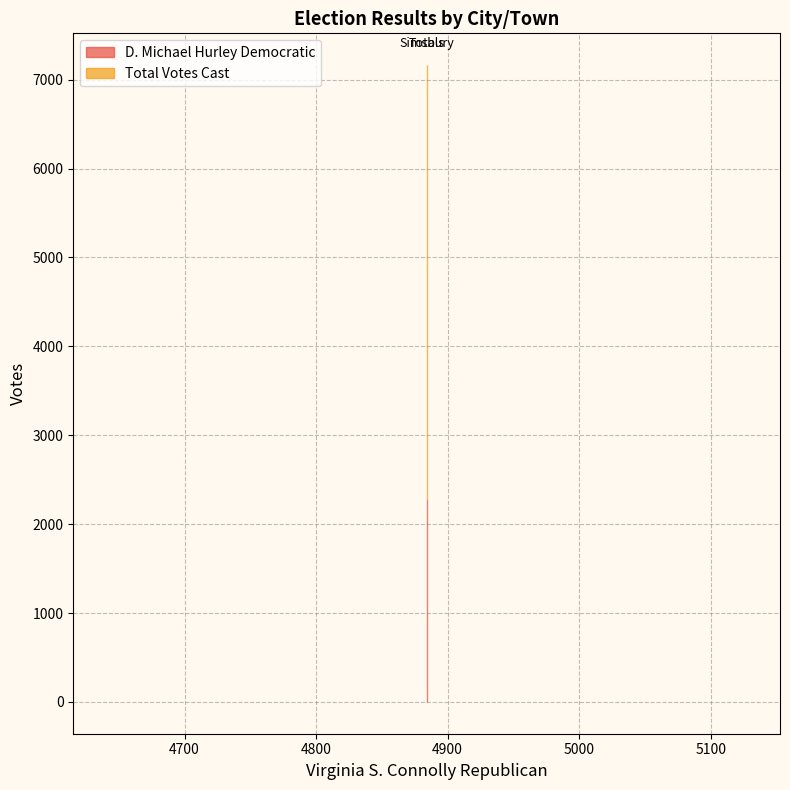

List the labels in order of D. Michael Hurley Democratic value, smallest first.

Simsbury, Totals